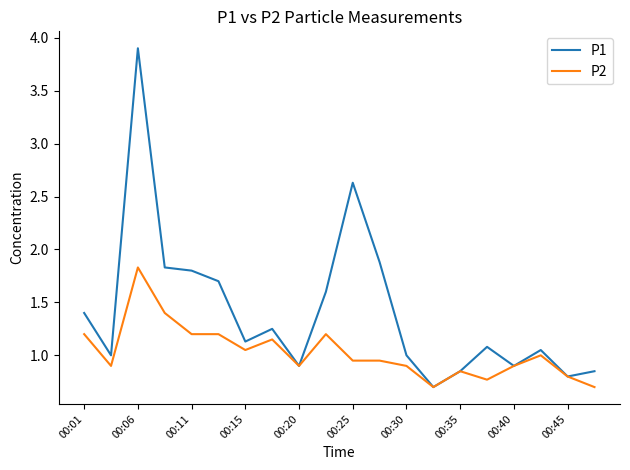

Which series has the widest spread of values?

P1